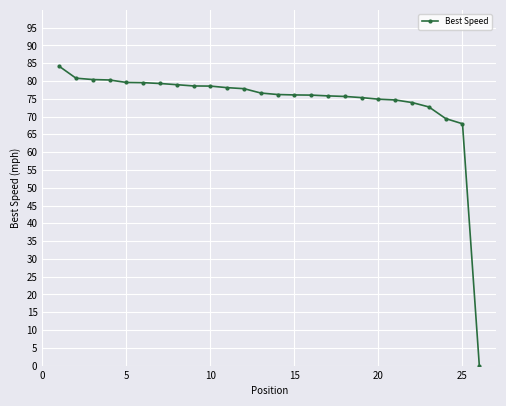

What is the difference between the second highest and minimum values?

80.8